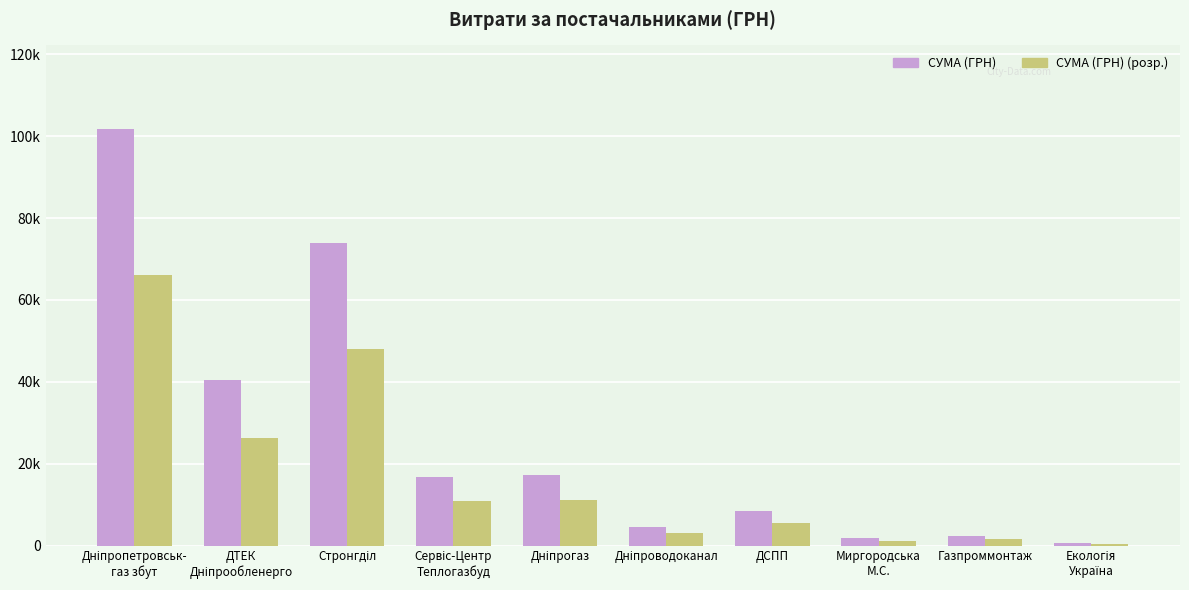

Reading left to right, list all the values displayed in this chart.

СУМА (ГРН): 101802.1	40387.7	73998.0	16649.9	17233.8	4578.6	8455.2	1787.6	2400.0	574.6
СУМА (ГРН) (розр.): 66171.3	26252.0	48098.7	10822.4	11201.9	2976.1	5495.9	1161.9	1560.0	373.5